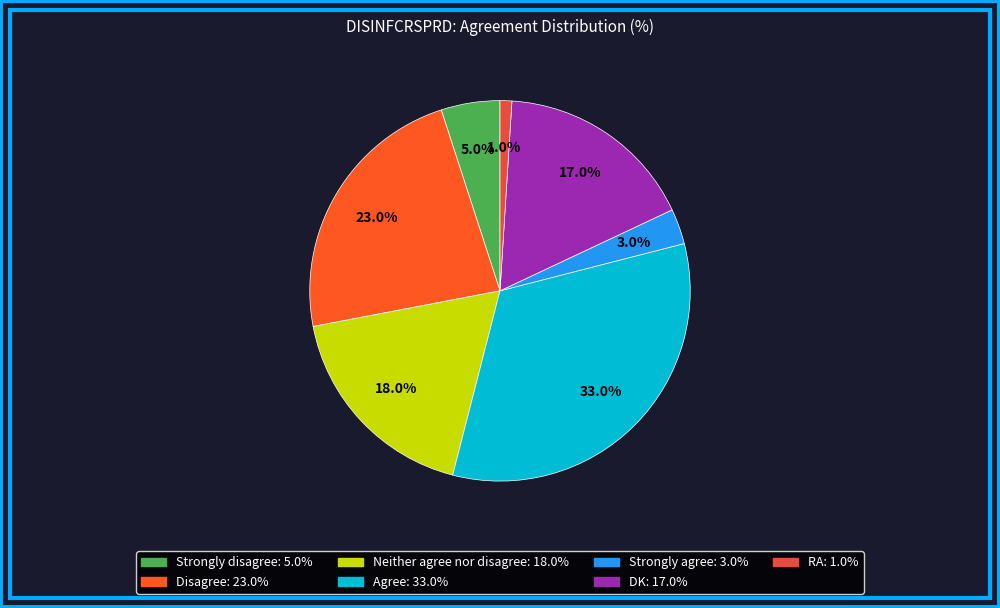

The Disagree slice represents 38% of the pie. True or false?

False